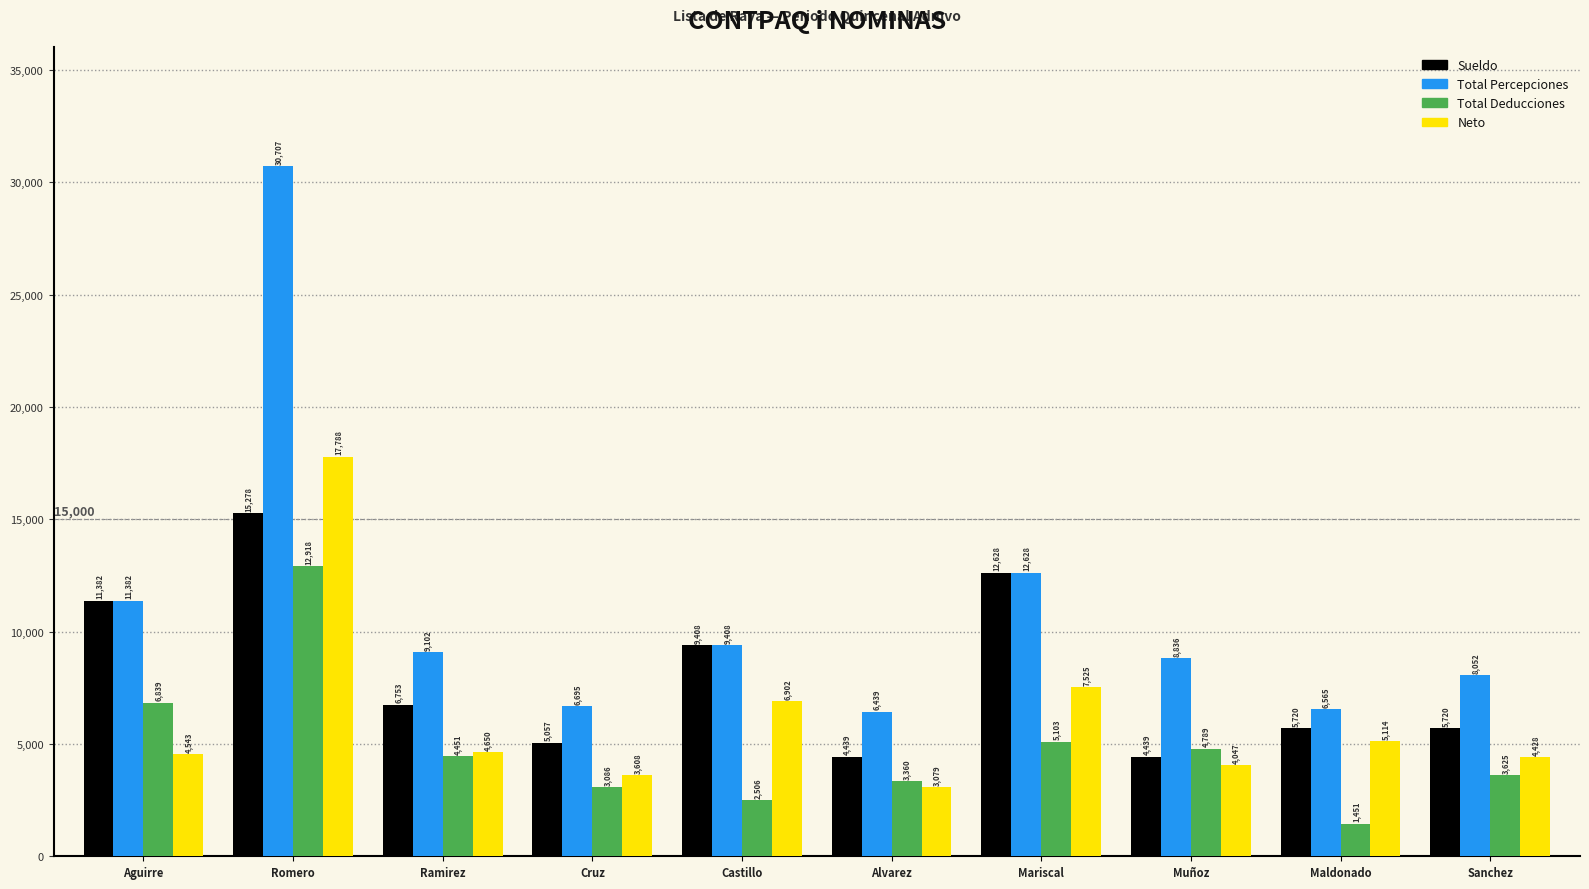

Which category has the highest value across all series?

Romero